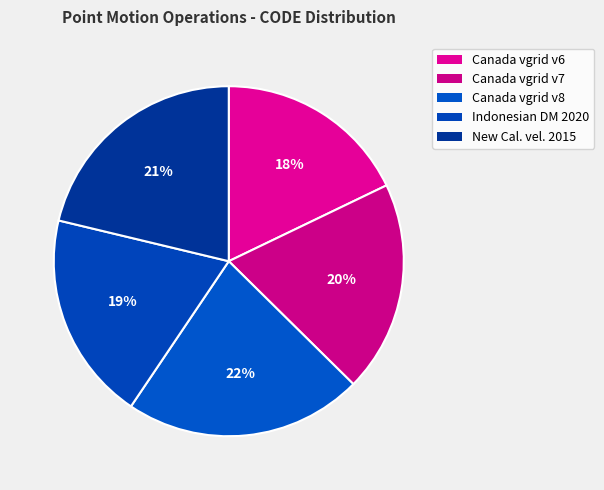

How many slices are in this pie chart?

5